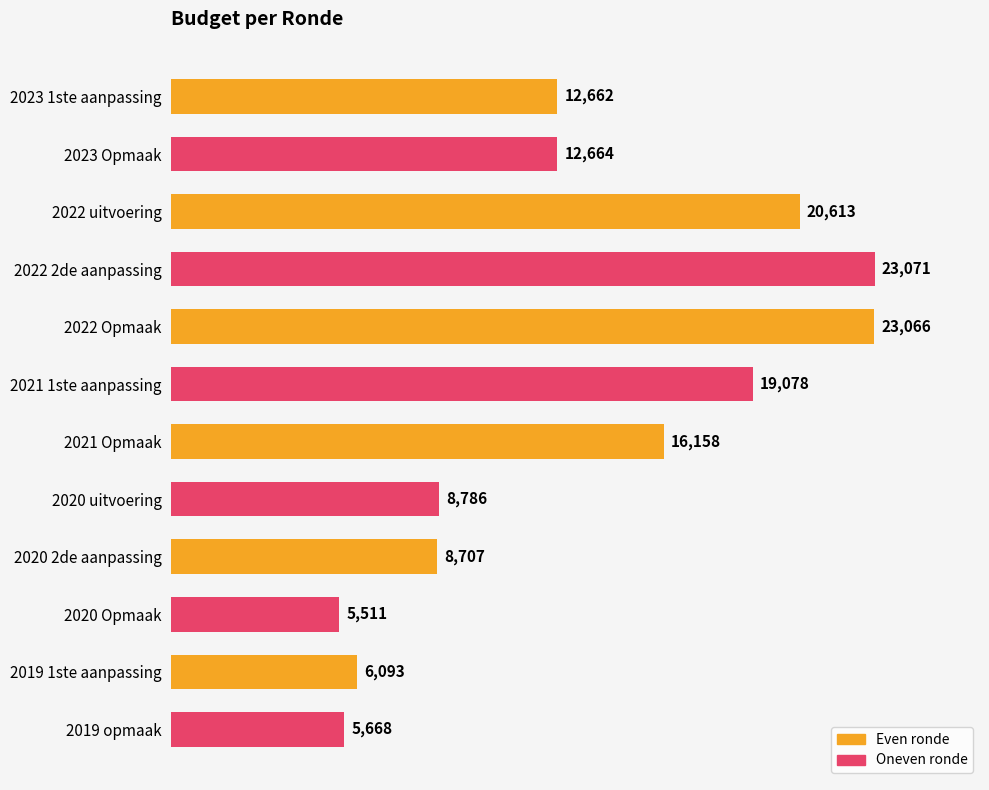

How many series are shown in this chart?

1